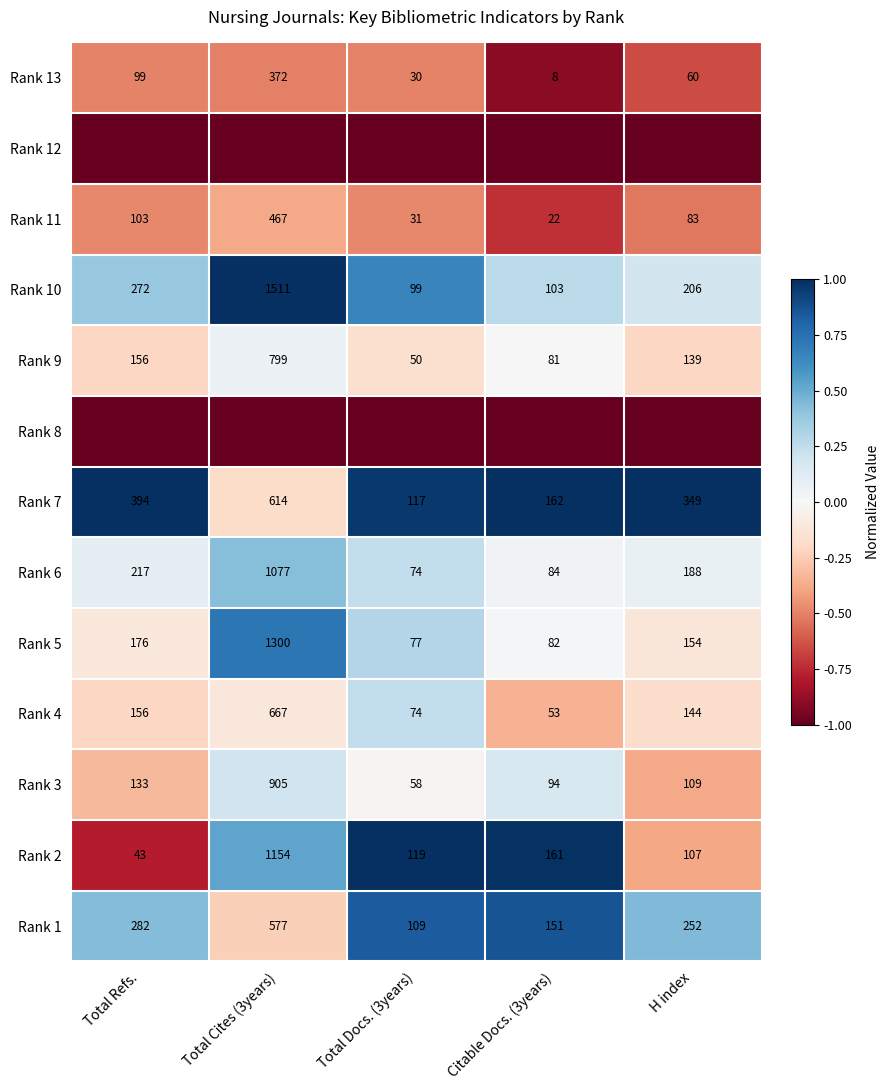

Which label corresponds to the largest value in the chart?

Total Cites (3years)